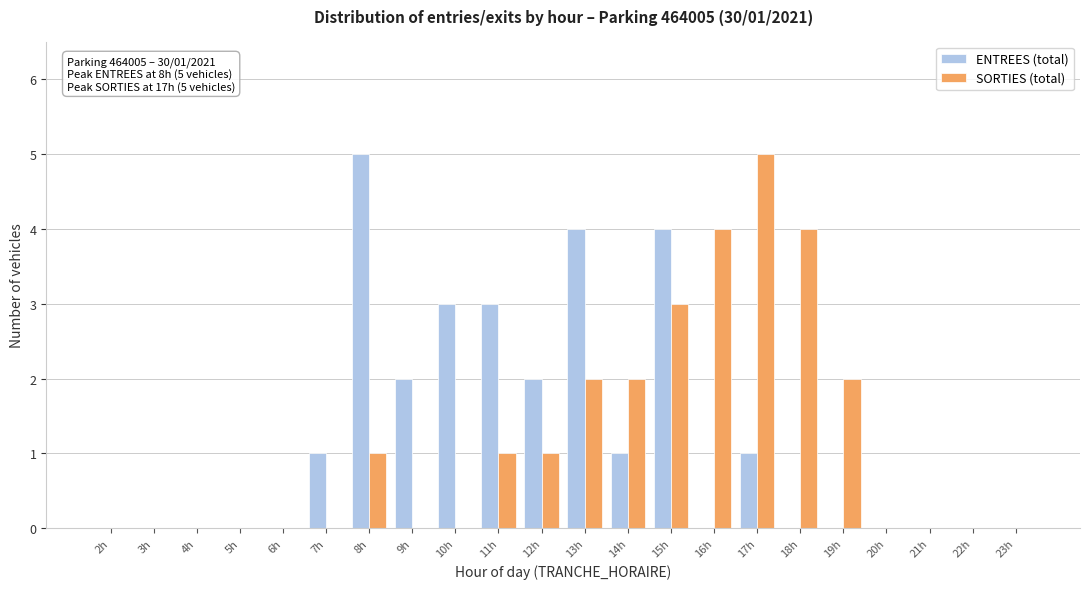

At which category is the sum across all series the highest?

15h